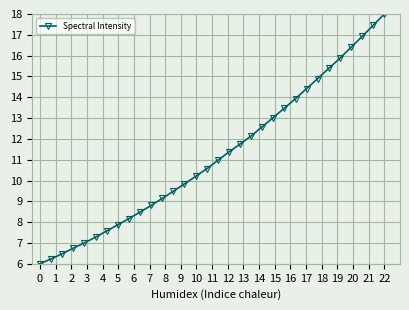

What is the minimum value shown in the chart?

6.0